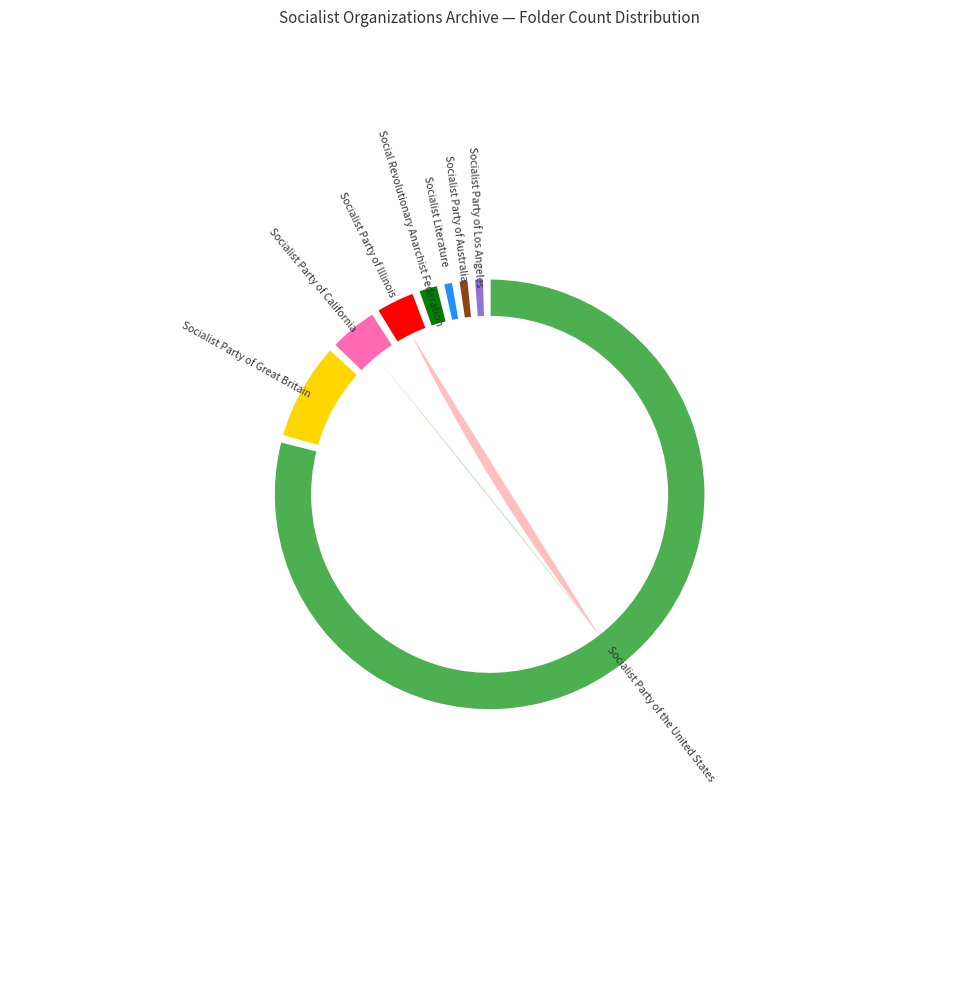

To the nearest percent, what is the difference between the largest and smallest slice percentages?

81%